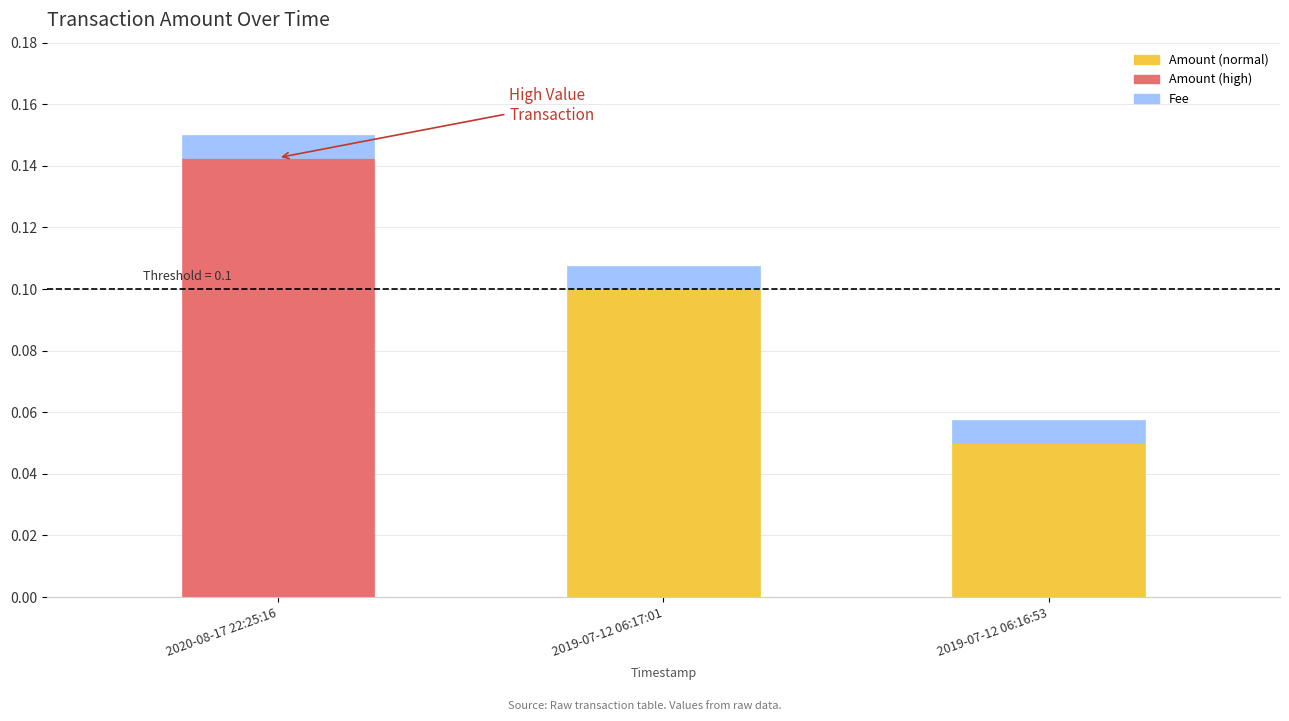

Which category has the lowest value in the Amount series?

2019-07-12 06:16:53